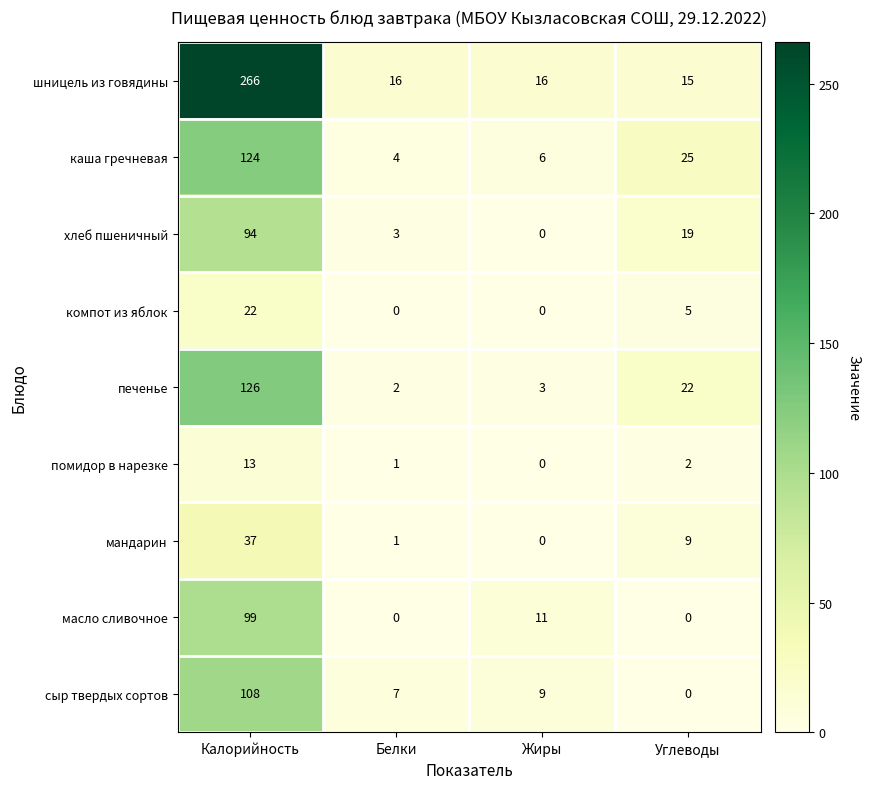

What is the total value across all series at Жиры?

45